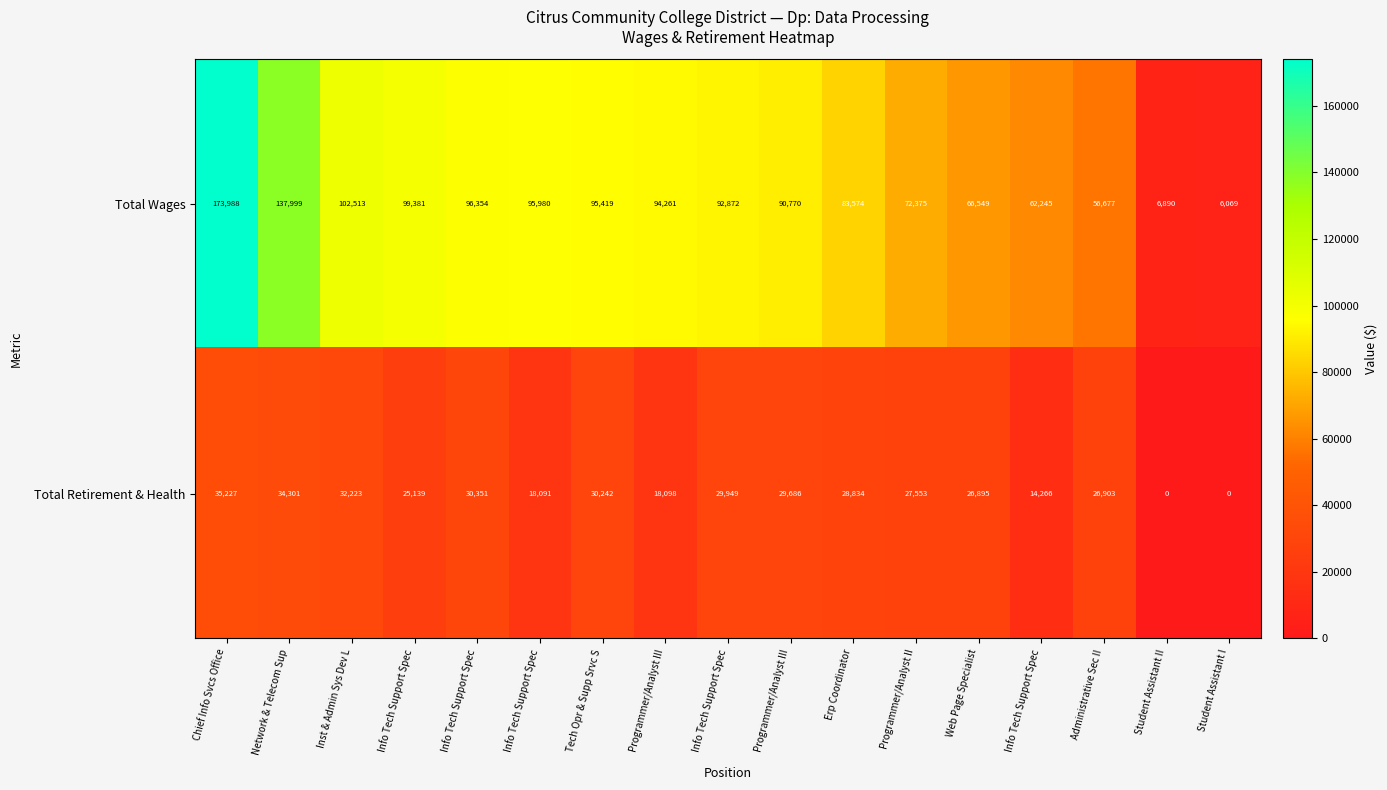

Reading left to right, what are all the values shown in this chart?

Total Wages: Chief Info Svcs Office=173988	Network & Telecom Sup=137999	Inst & Admin Sys Dev L=102513	Info Tech Support Spec=99381	Info Tech Support Spec=96354	Info Tech Support Spec=95980	Tech Opr & Supp Srvc S=95419	Programmer/Analyst III=94261	Info Tech Support Spec=92872	Programmer/Analyst III=90770	Erp Coordinator=83574	Programmer/Analyst II=72375	Web Page Specialist=66549	Info Tech Support Spec=62245	Administrative Sec II=56677	Student Assistant II=6890	Student Assistant I=6069
Total Retirement & Health: Chief Info Svcs Office=35227	Network & Telecom Sup=34301	Inst & Admin Sys Dev L=32223	Info Tech Support Spec=25139	Info Tech Support Spec=30351	Info Tech Support Spec=18091	Tech Opr & Supp Srvc S=30242	Programmer/Analyst III=18098	Info Tech Support Spec=29949	Programmer/Analyst III=29686	Erp Coordinator=28834	Programmer/Analyst II=27553	Web Page Specialist=26895	Info Tech Support Spec=14266	Administrative Sec II=26903	Student Assistant II=0	Student Assistant I=0